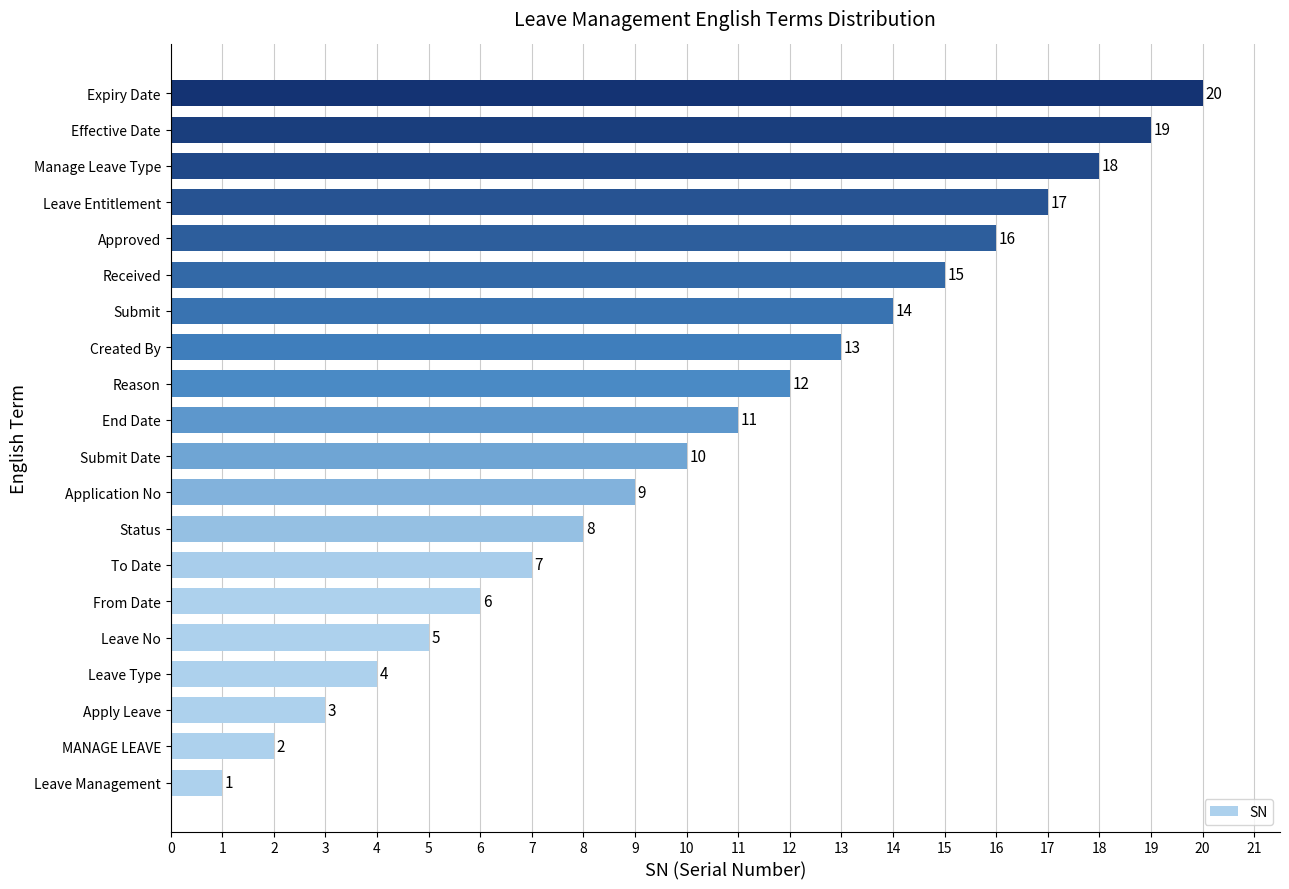

Between From Date and Created By, which is larger?

Created By